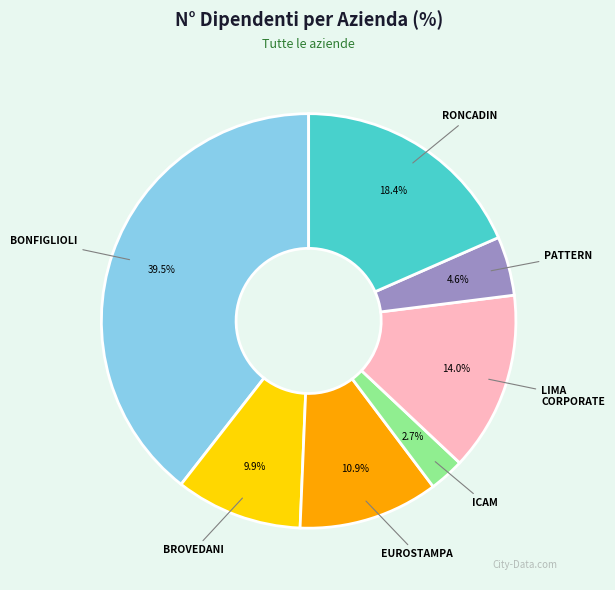

How many segments does this pie chart have?

7